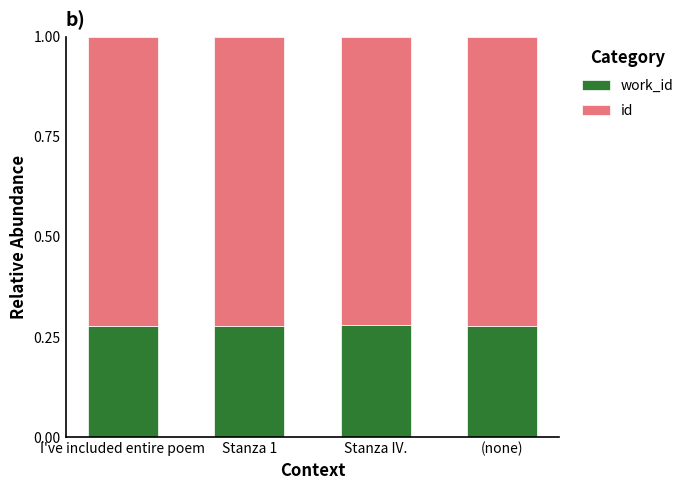

What is the label of the 2nd bar from the right?

Stanza IV.